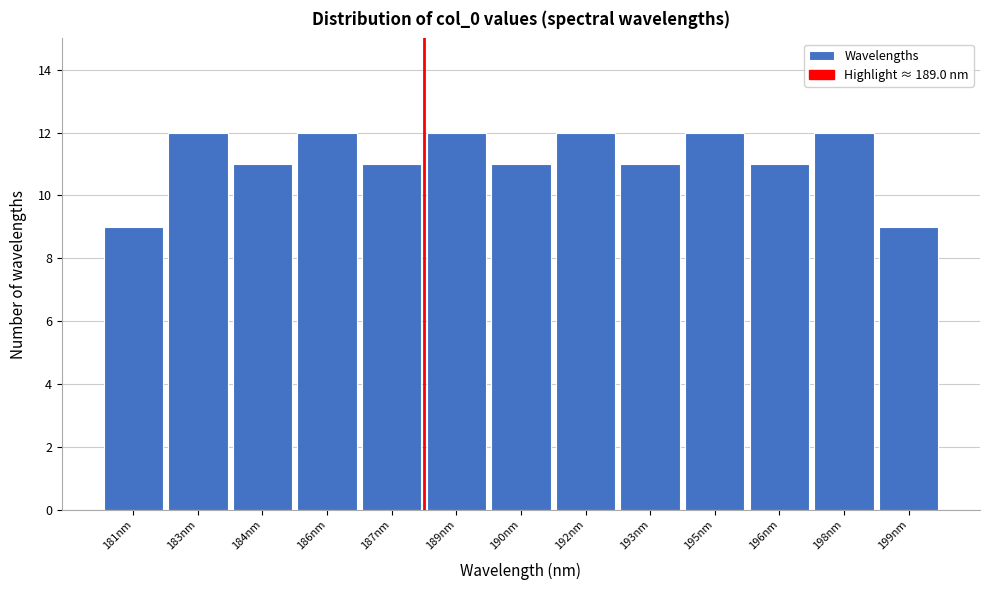

Reading right to left, list all the values displayed in this chart.

9	12	11	12	11	12	11	12	11	12	11	12	9